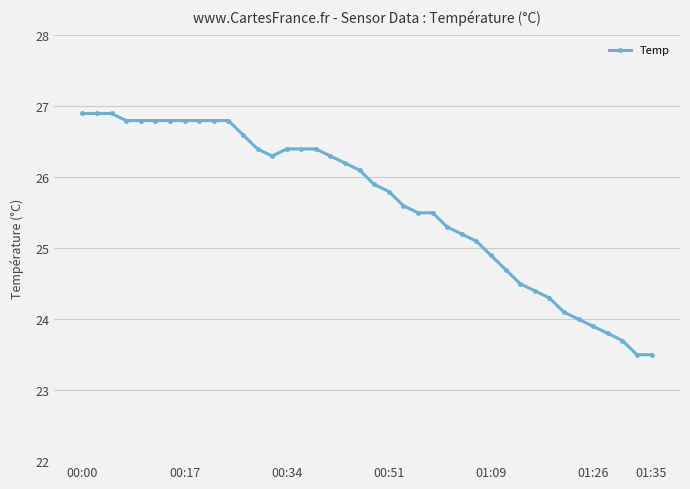

What is the average value?

25.6